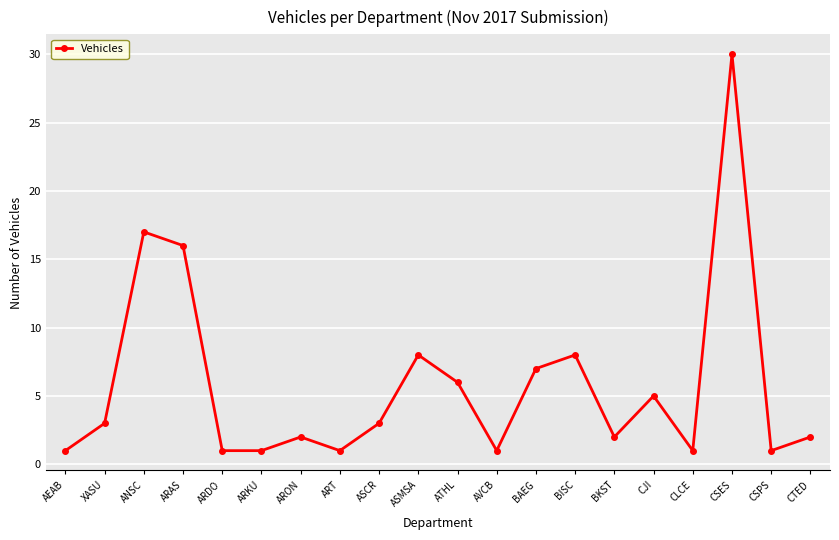

What is the greatest value displayed?

30